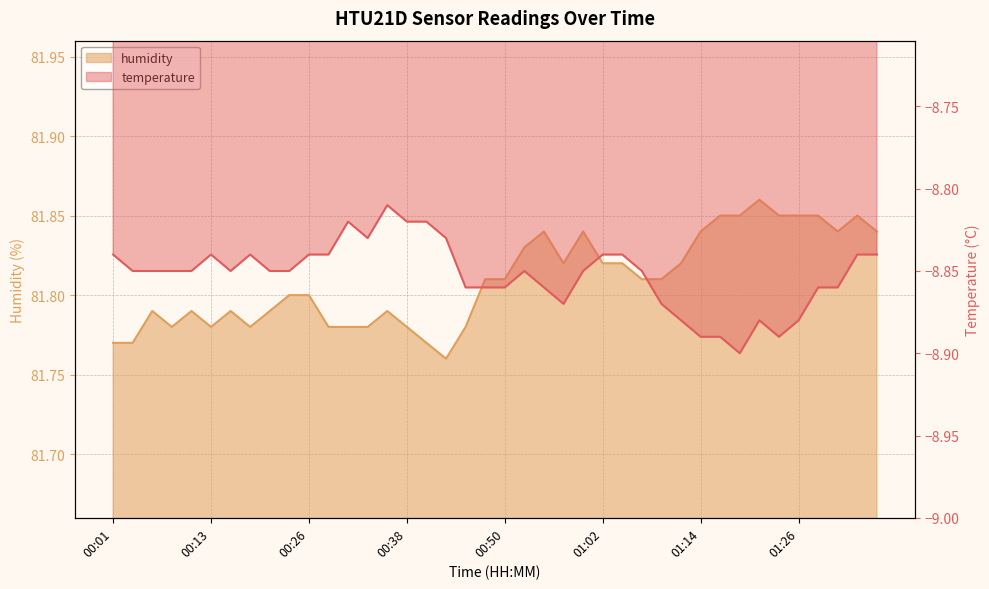

What is the label of the 27th point from the left?

01:04